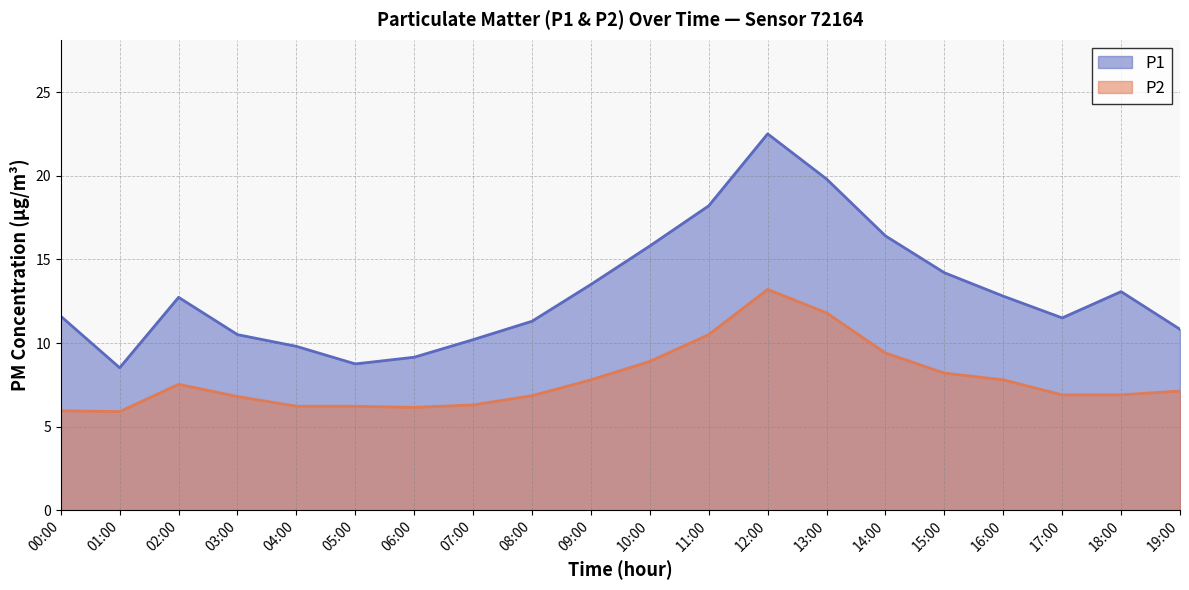

List the series in order of their peak value, highest first.

P1, P2